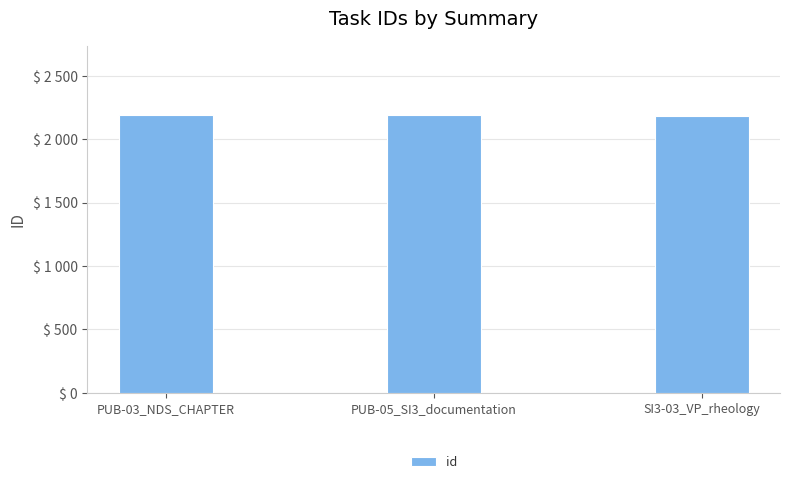

Reading right to left, list all the values displayed in this chart.

SI3-03_VP_rheology=2186	PUB-05_SI3_documentation=2189	PUB-03_NDS_CHAPTER=2191